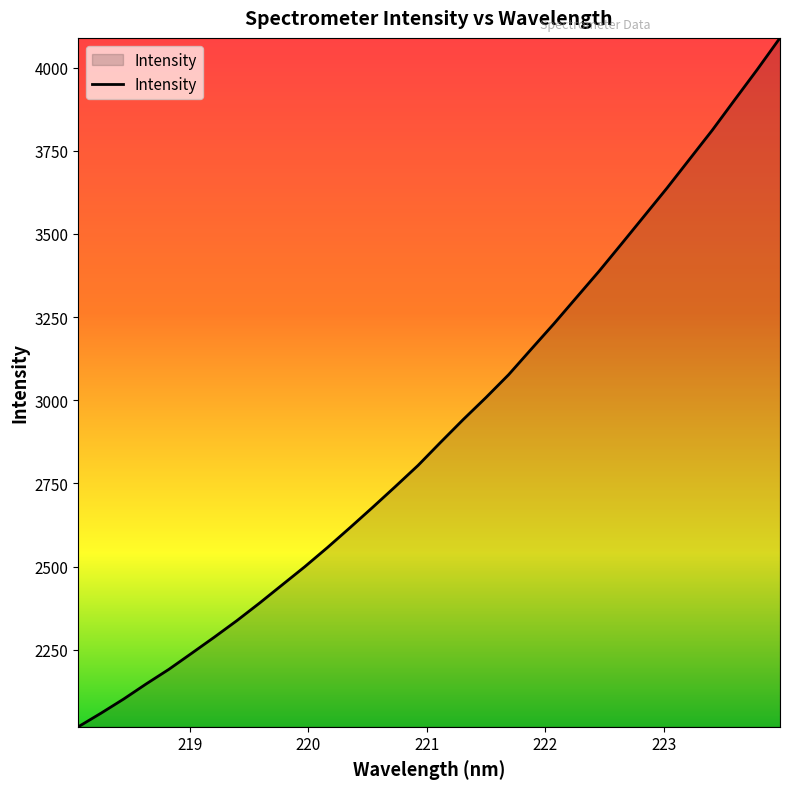

What is the smallest value displayed?

2018.8